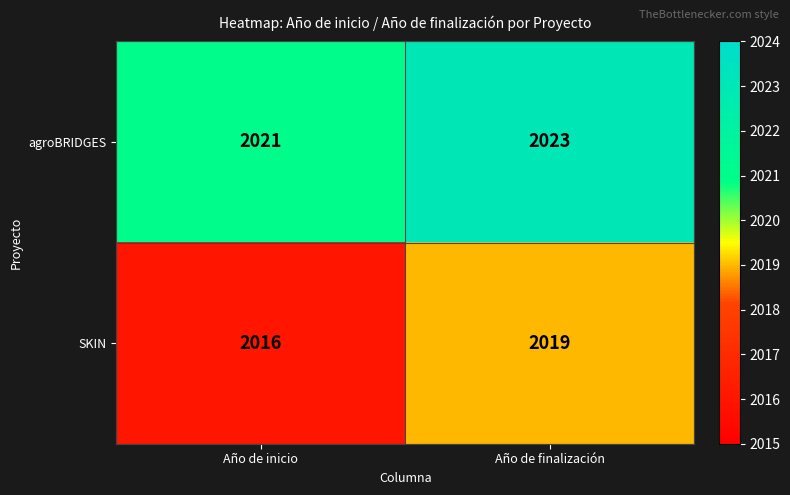

Reading left to right, list all the values displayed in this chart.

agroBRIDGES: 2021	2023
SKIN: 2016	2019